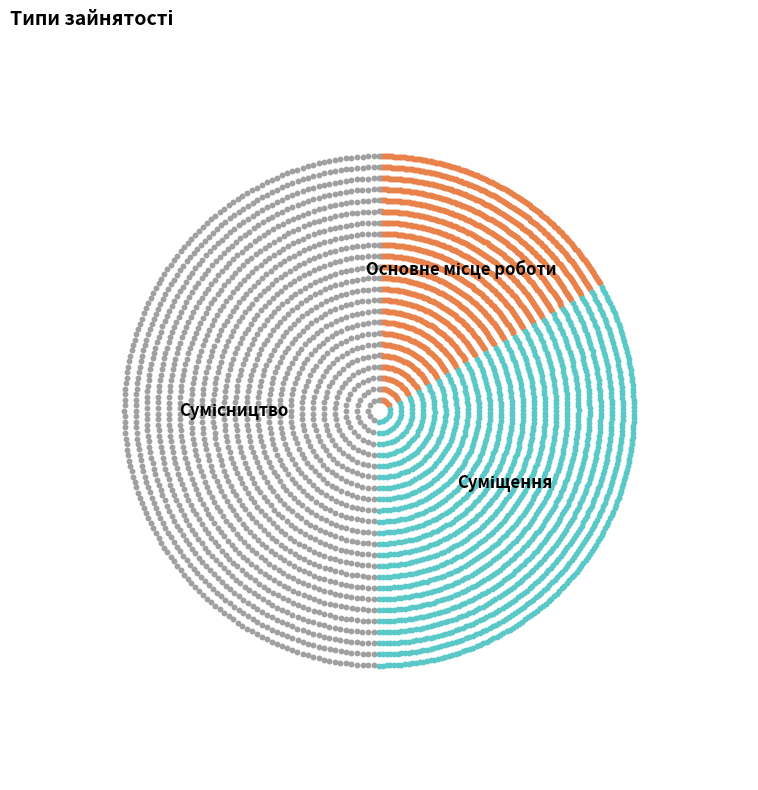

To the nearest percent, what portion does Основне місце роботи represent?

17%